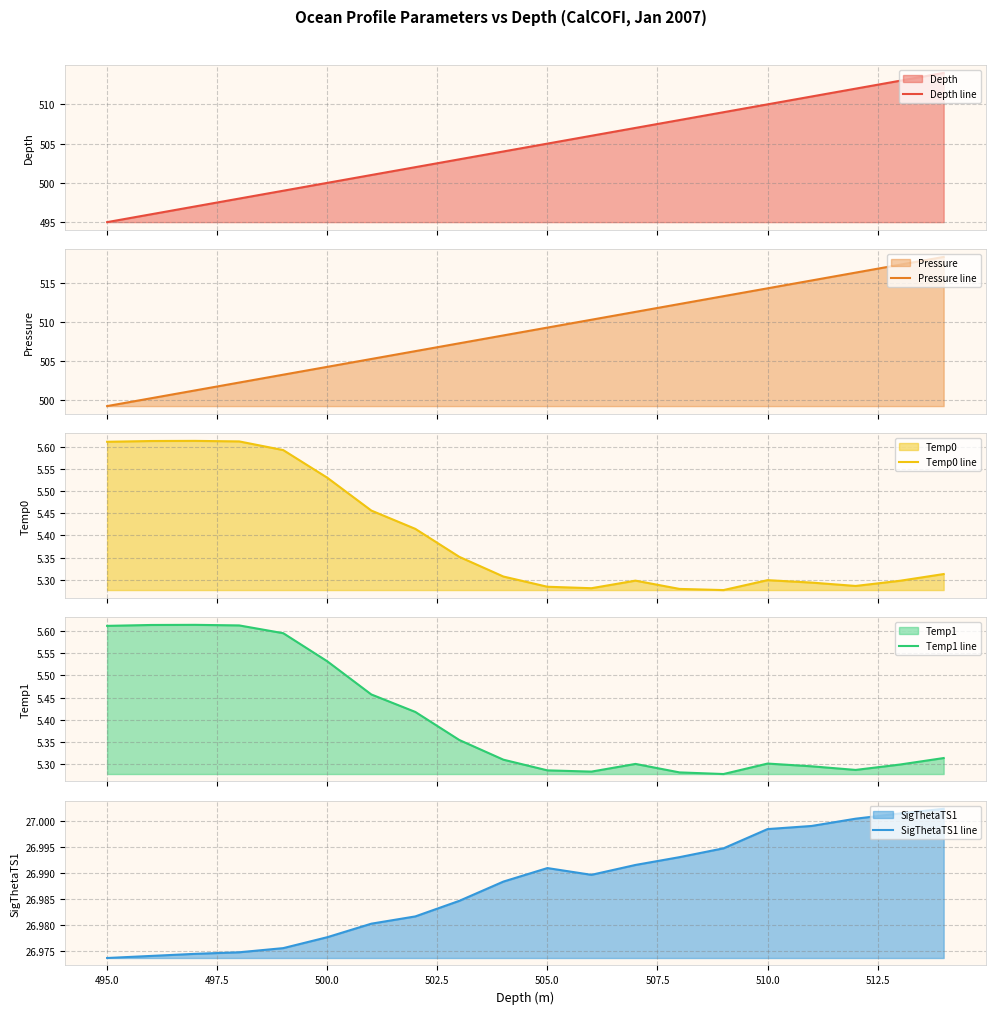

What are all the series names shown in the legend?

Depth line, Pressure line, Temp0 line, Temp1 line, SigThetaTS1 line